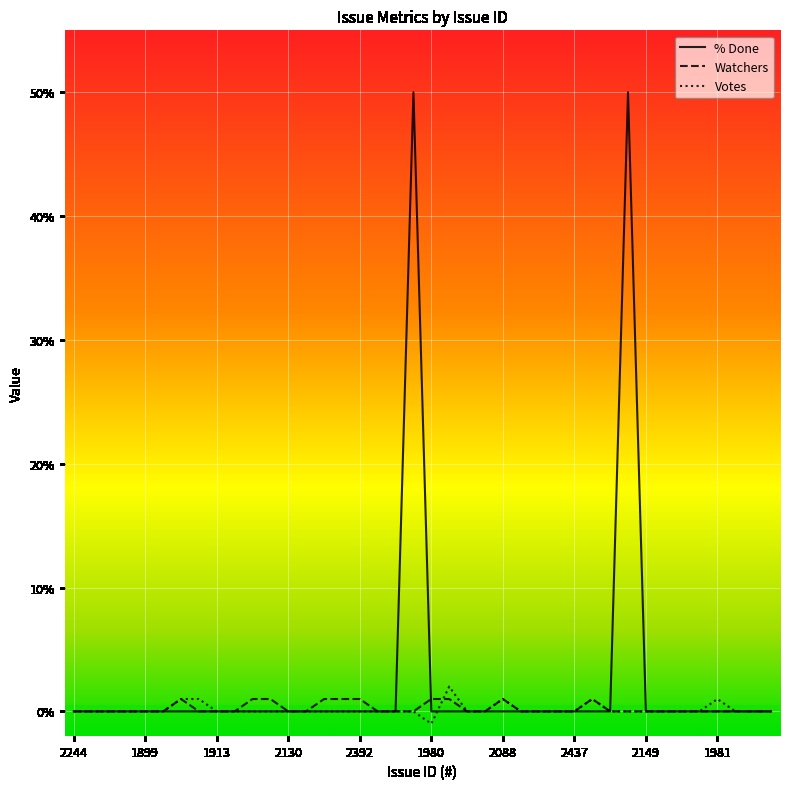

What is the difference between the second highest and second lowest values in the Watchers series?

1